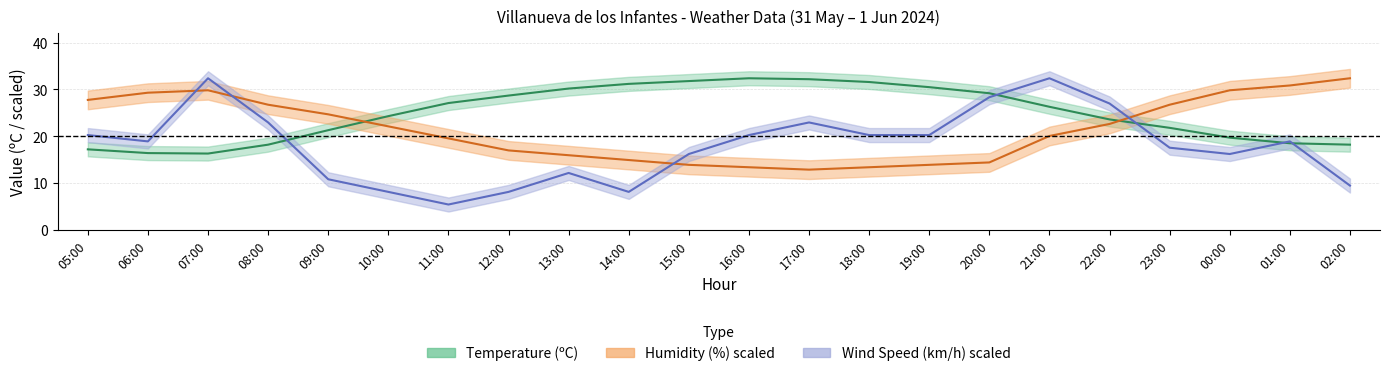

Where is the first local minimum for Temperature?

07:00